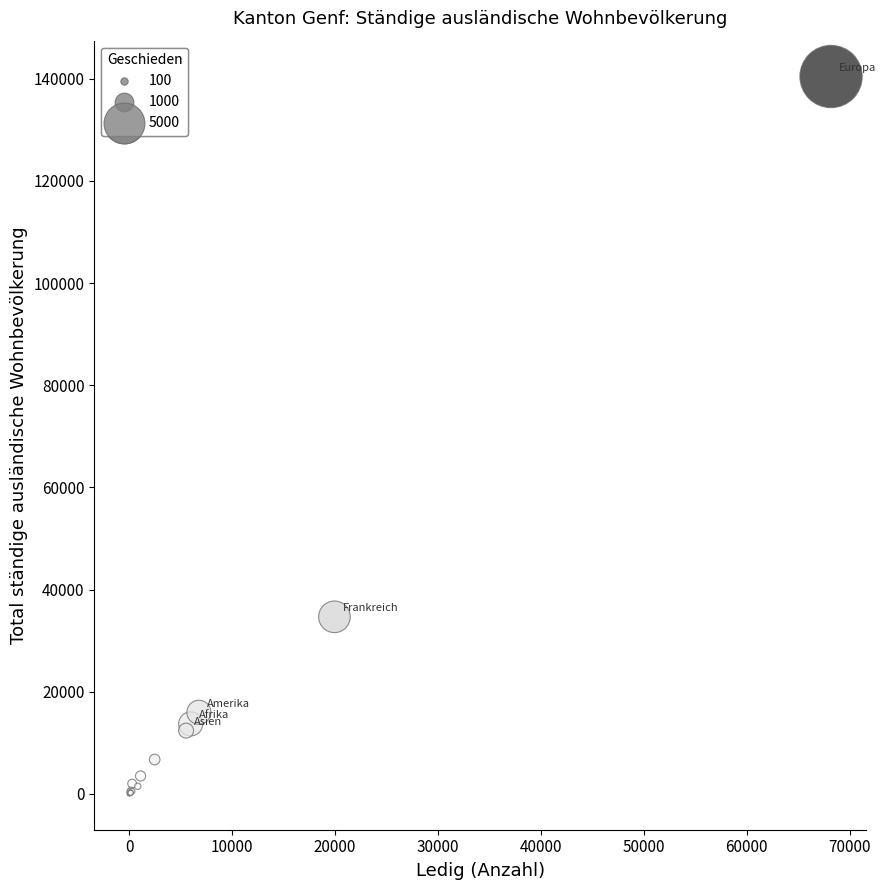

What Y value in the scatter plot is closest to 70216?

34673